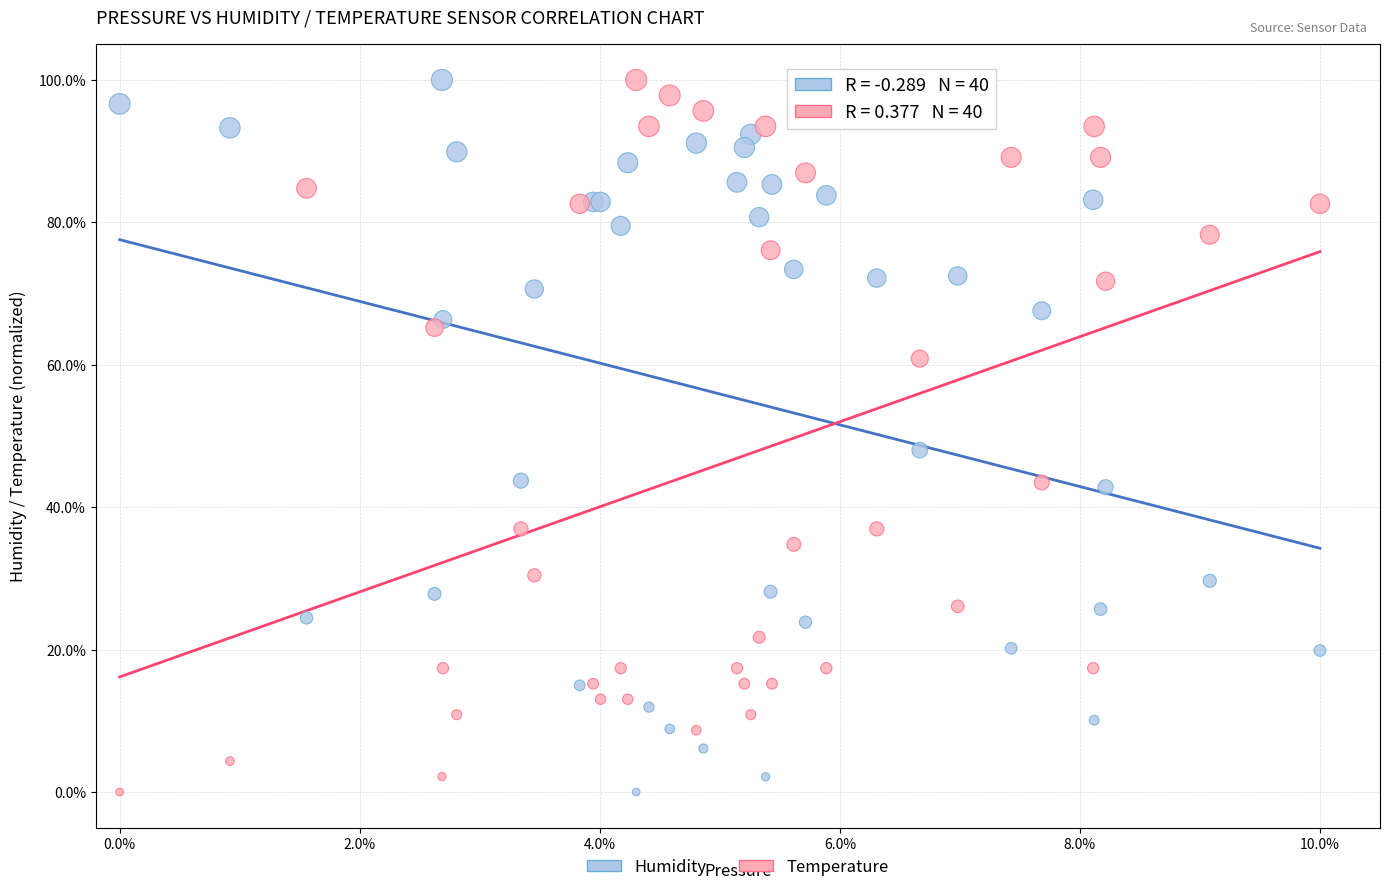

In the Temperature series, what Y value is closest to 50?

43.5